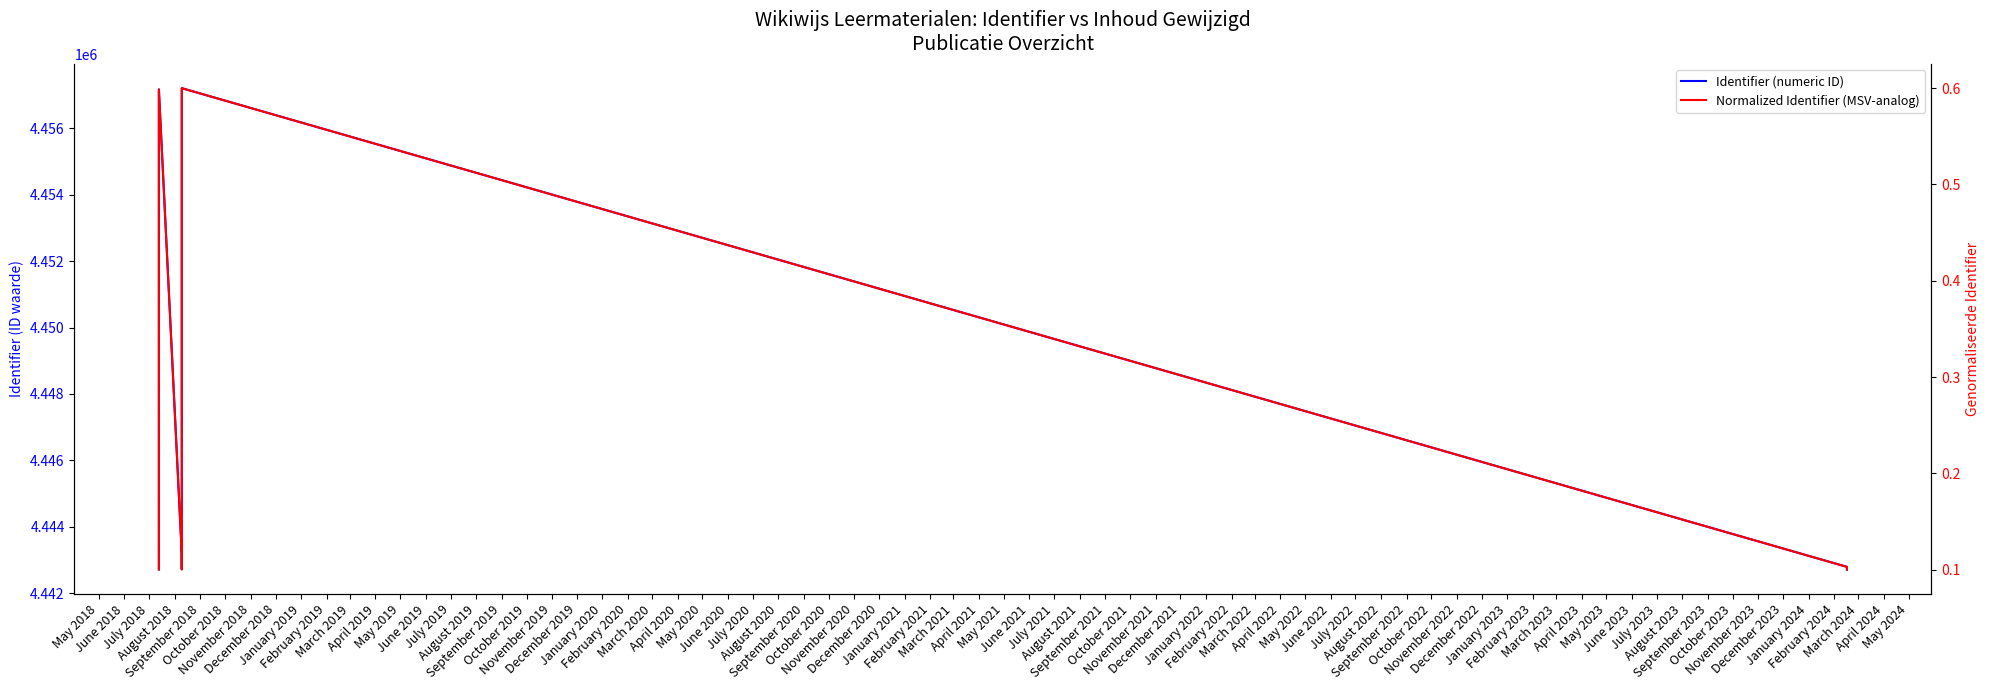

What is the average value of the Identifier (numeric ID) series?

4446407.5